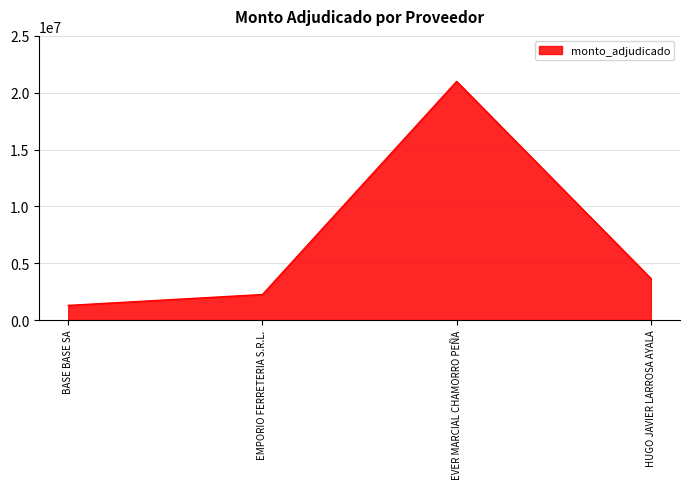

Rank the categories by value from highest to lowest.

EVER MARCIAL CHAMORRO PEÑA, HUGO JAVIER LARROSA AYALA, EMPORIO FERRETERIA S.R.L., BASE BASE SA